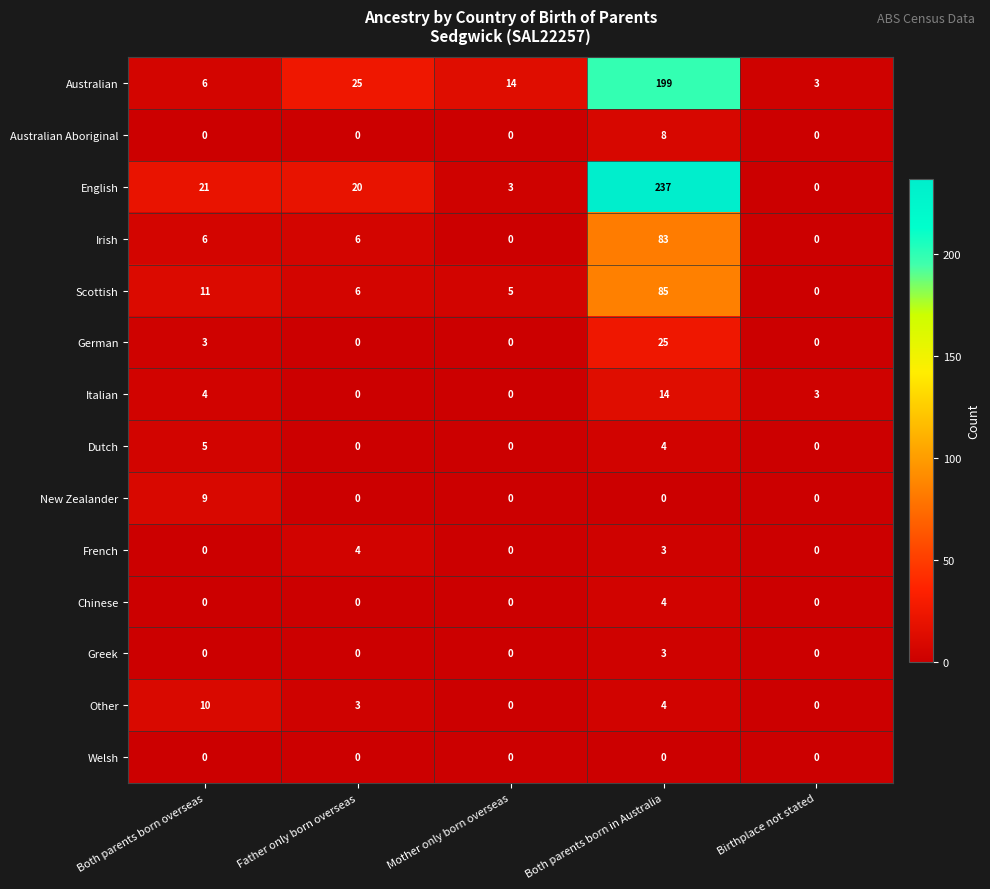

At which label is French closest to 2?

Both parents born in Australia